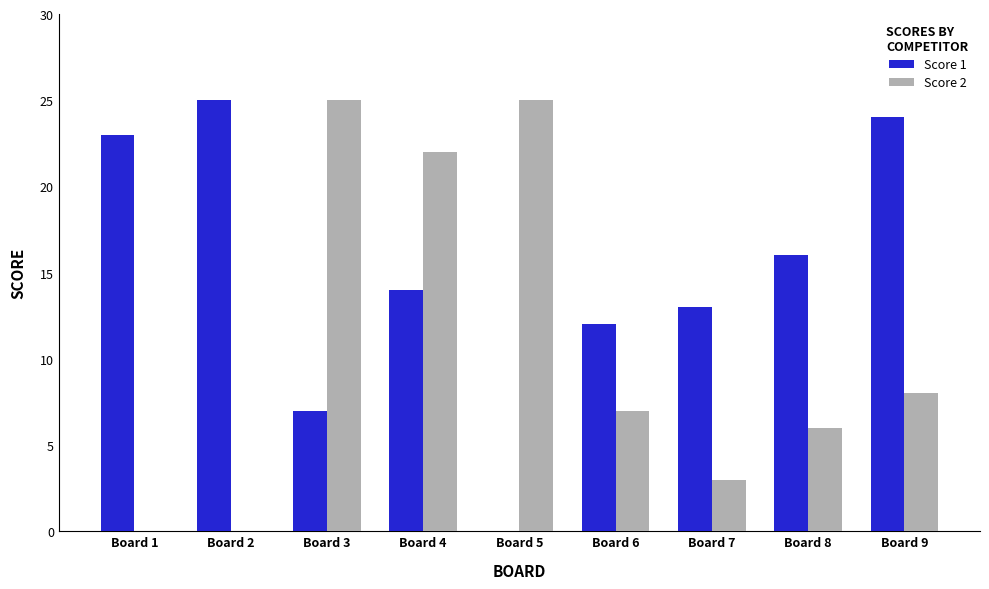

True or false: Score 1 has a value of 12 at Board 6.

True